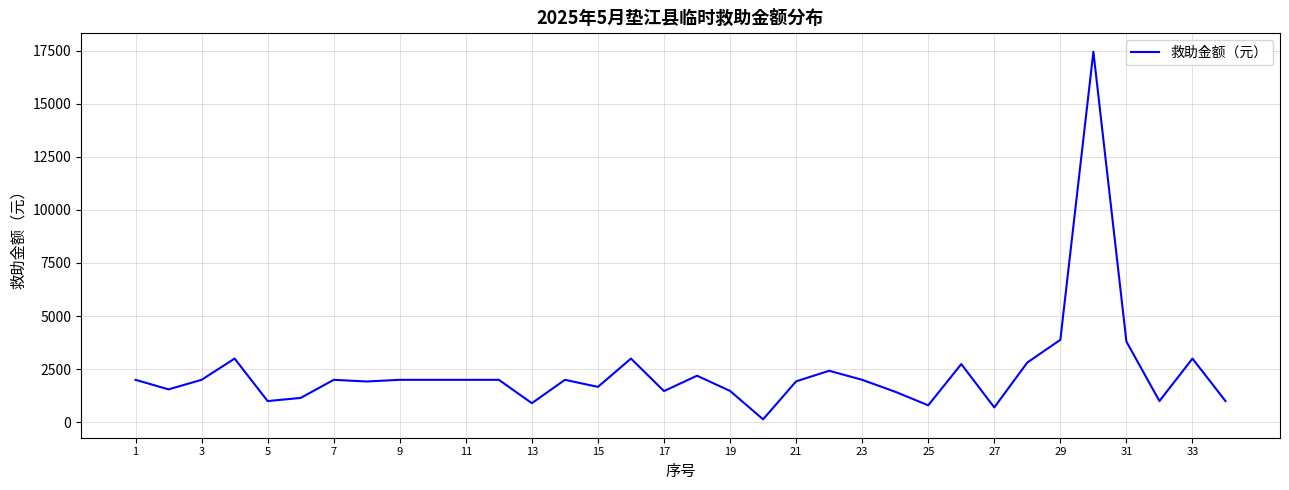

What is the difference between the maximum and second lowest values?

16743